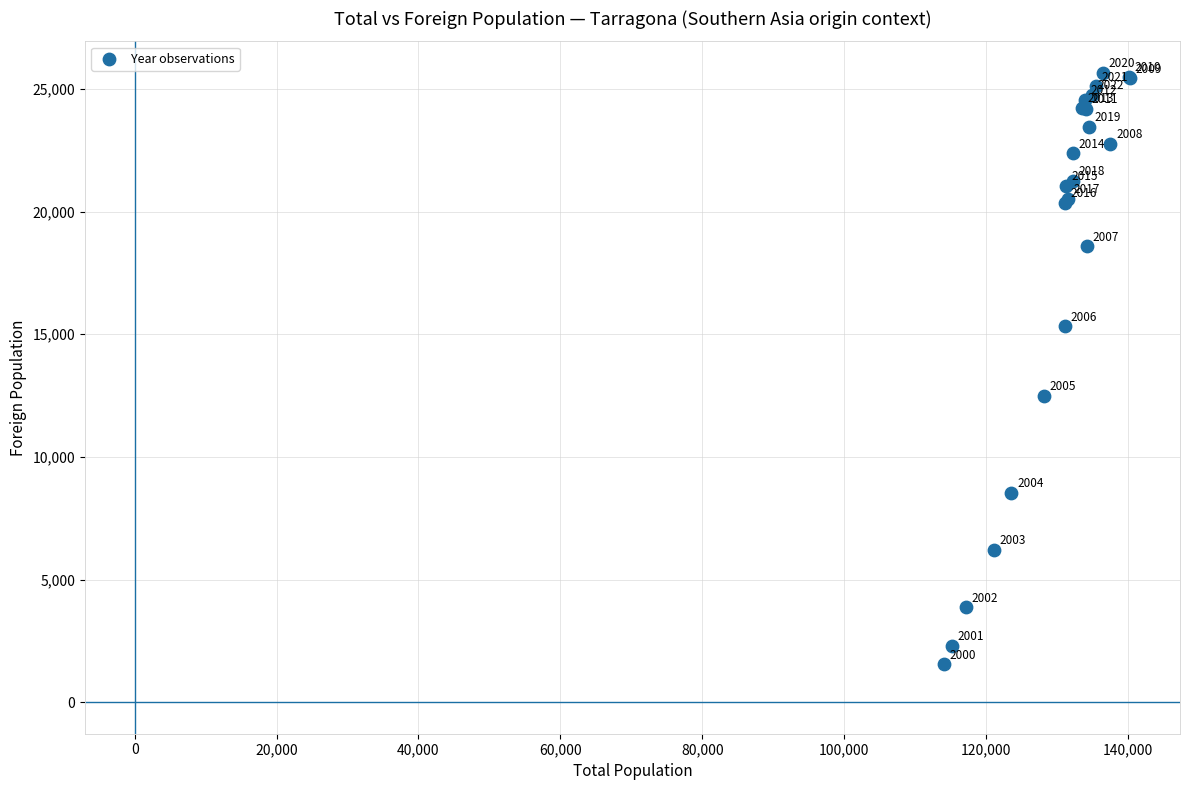

What Y value in the scatter plot is closest to 13600?

12501